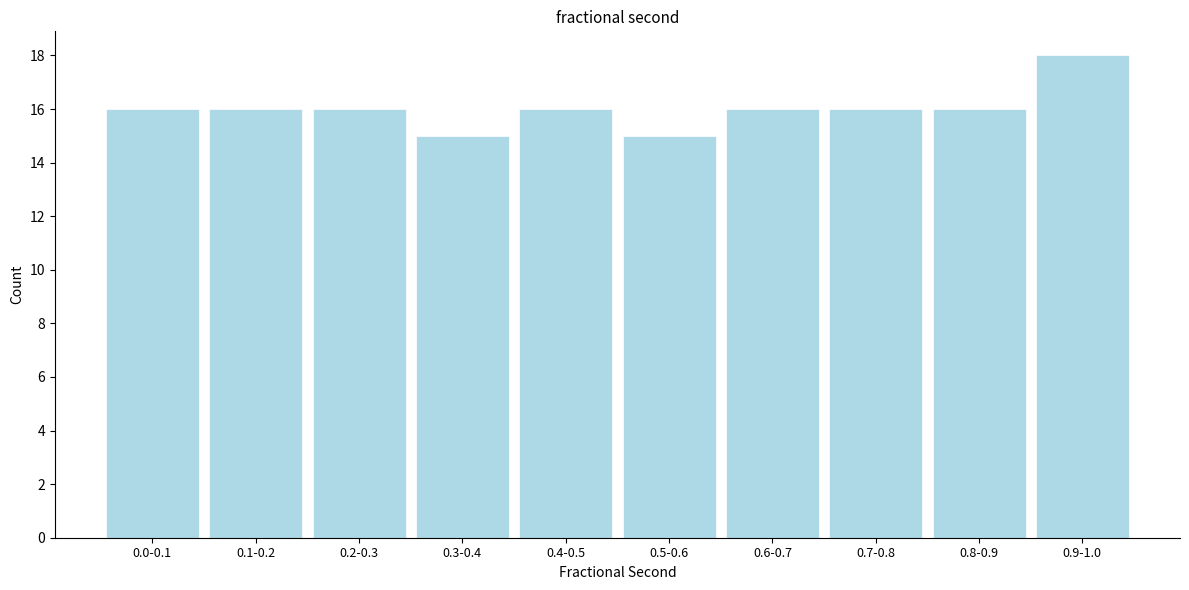

Reading left to right, what are all the values shown in this chart?

0.0-0.1=16	0.1-0.2=16	0.2-0.3=16	0.3-0.4=15	0.4-0.5=16	0.5-0.6=15	0.6-0.7=16	0.7-0.8=16	0.8-0.9=16	0.9-1.0=18